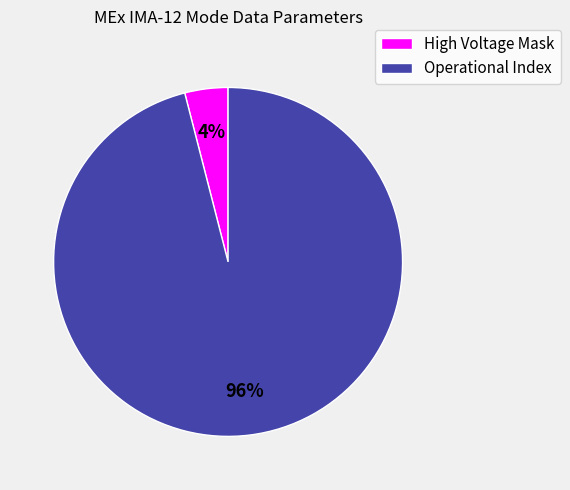

How many slices are in this pie chart?

2